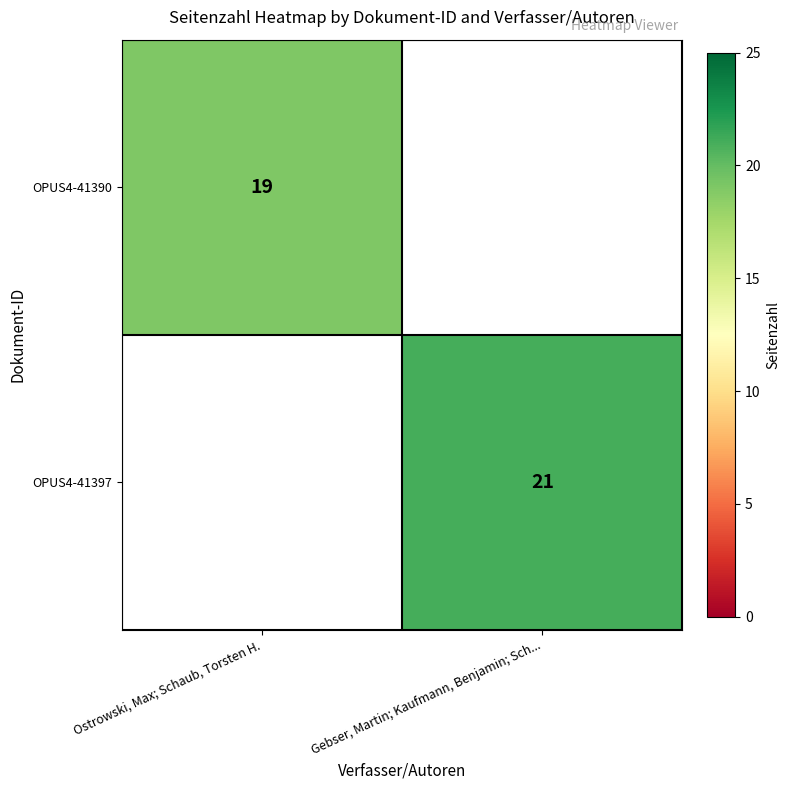

Is the value of OPUS4-41390 at Ostrowski, Max; Schaub, Torsten H. greater than the value of OPUS4-41397 at Gebser, Martin; Kaufmann, Benjamin; Sch...?

No